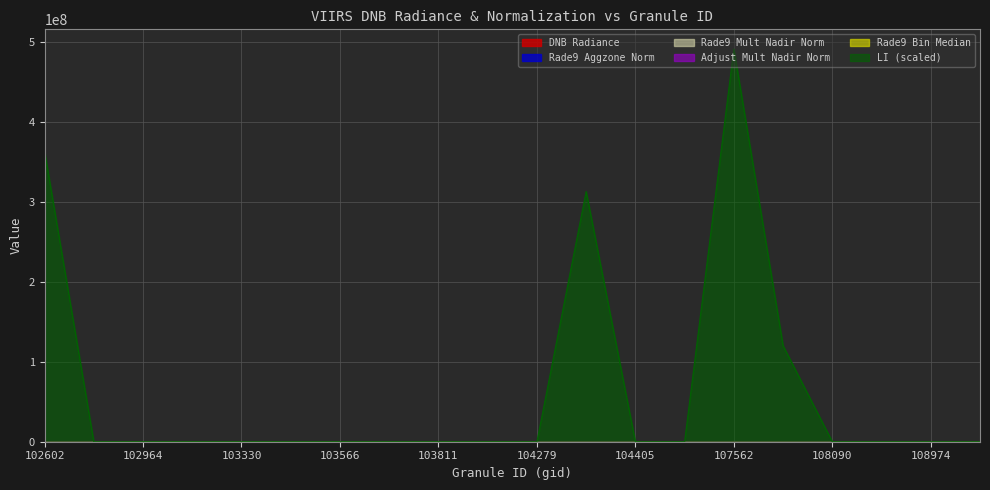

Rank the categories by rade9_bin_mdn value from lowest to highest.

103448, 104046, 102845, 109320, 103330, 107562, 102602, 104522, 108090, 103566, 102964, 108621, 108974, 104279, 104397, 103811, 104405, 107923, 103092, 103694